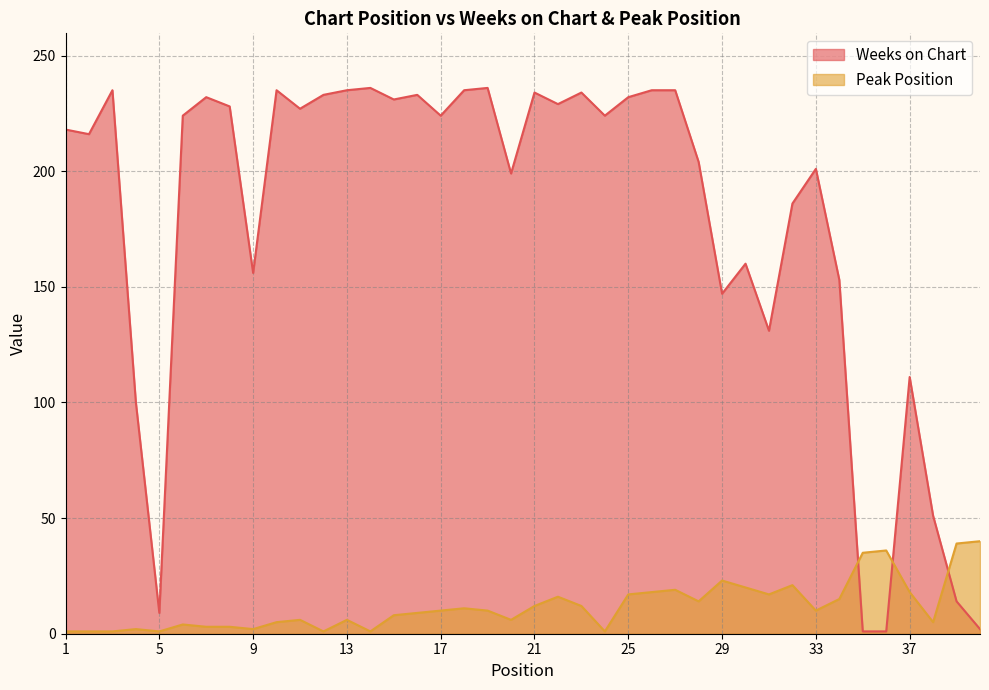

What is the sum of all Peak Position values?

479